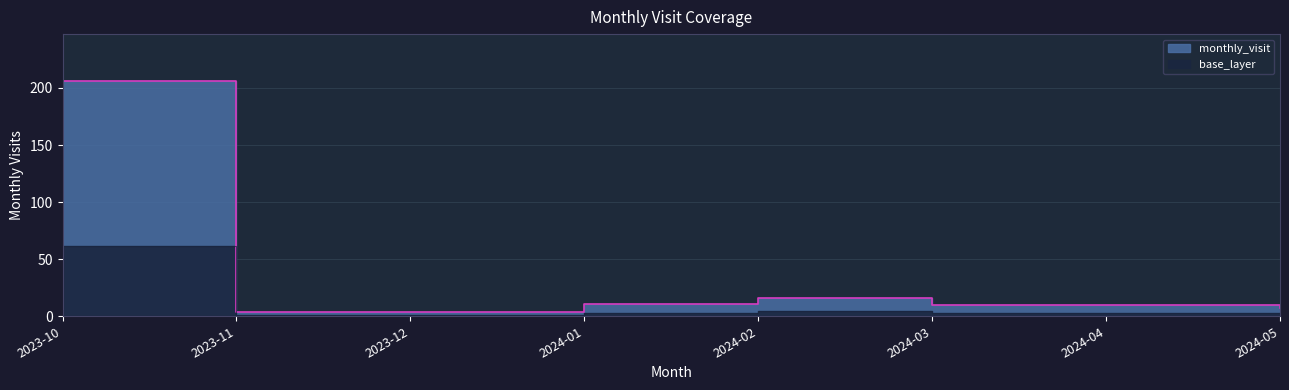

What is the label of the 6th point from the right?

2023-12